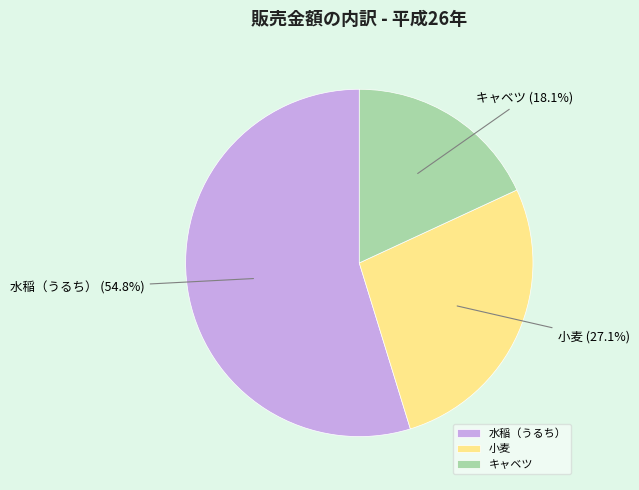

Which slice is the largest?

水稲（うるち）